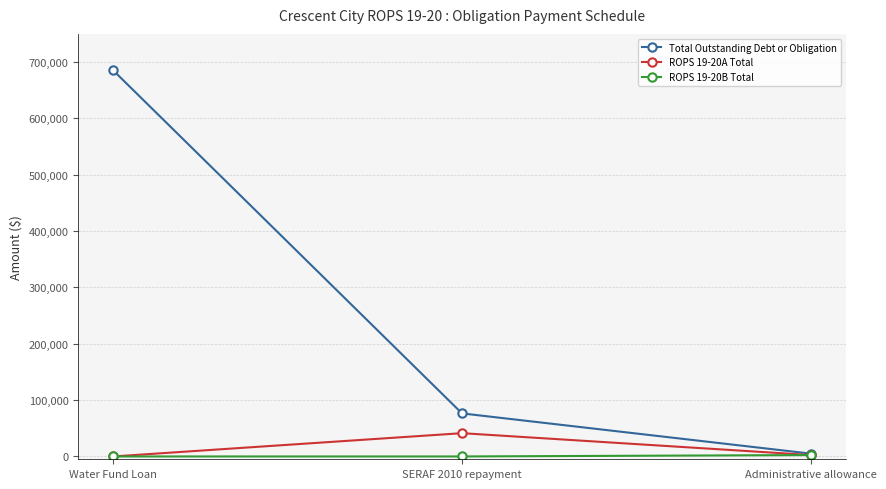

Which series changed the most between Water Fund Loan and SERAF 2010 repayment?

Total Outstanding Debt or Obligation